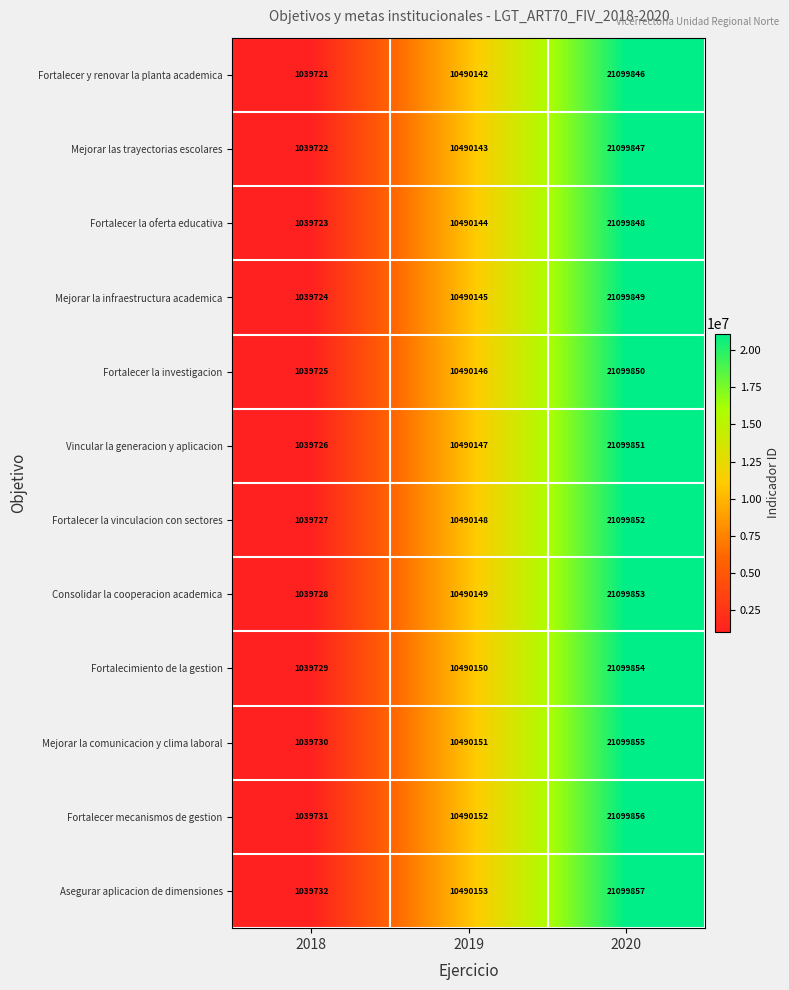

How many series are shown in this chart?

12